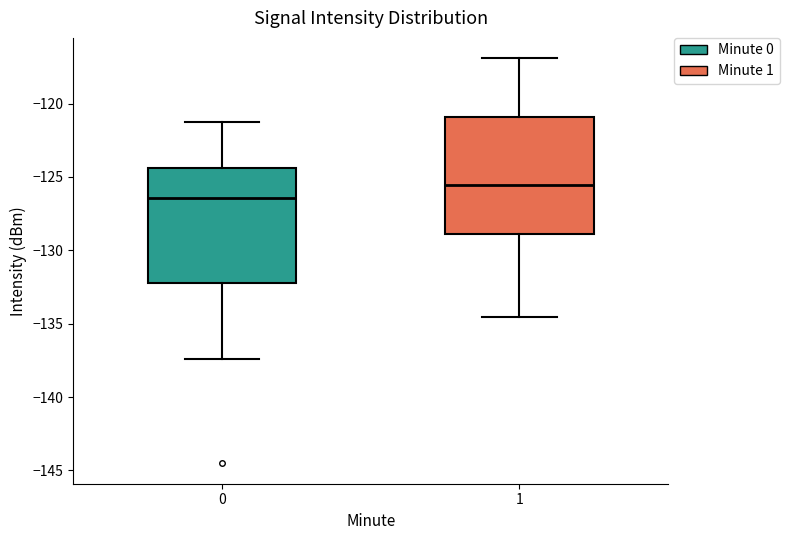

Reading left to right, read every box against the y-axis: the position of its median line, the range the box covers, and the ends of its whiskers. The values are not printed on the chart, so give them approximately, as read against the axis.

0: median -126.5, box -132.0 to -124.5, whiskers -137.5 to -121.5
1: median -125.5, box -129.0 to -121.0, whiskers -134.5 to -117.0